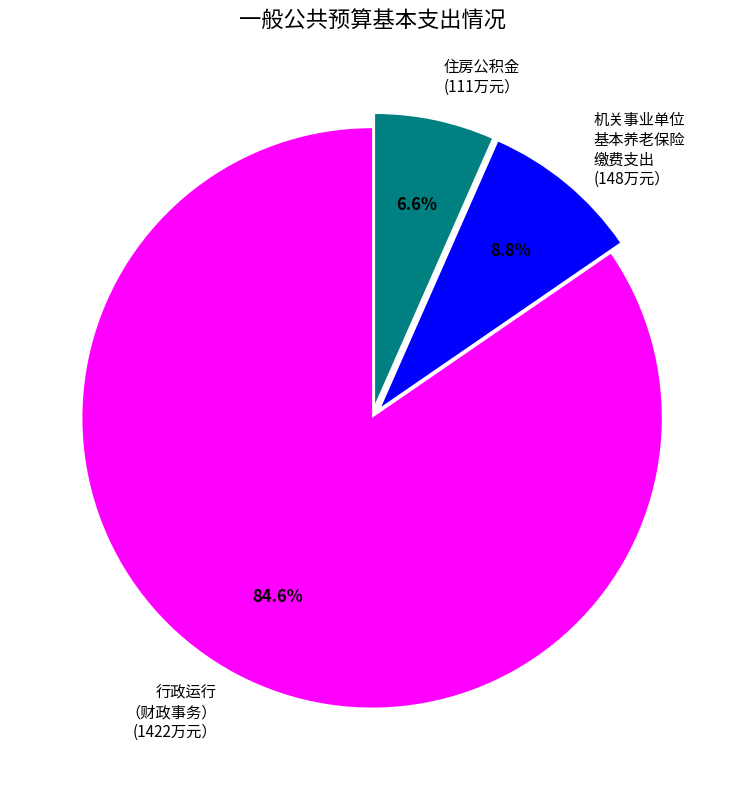

Does any single category account for the majority?

Yes